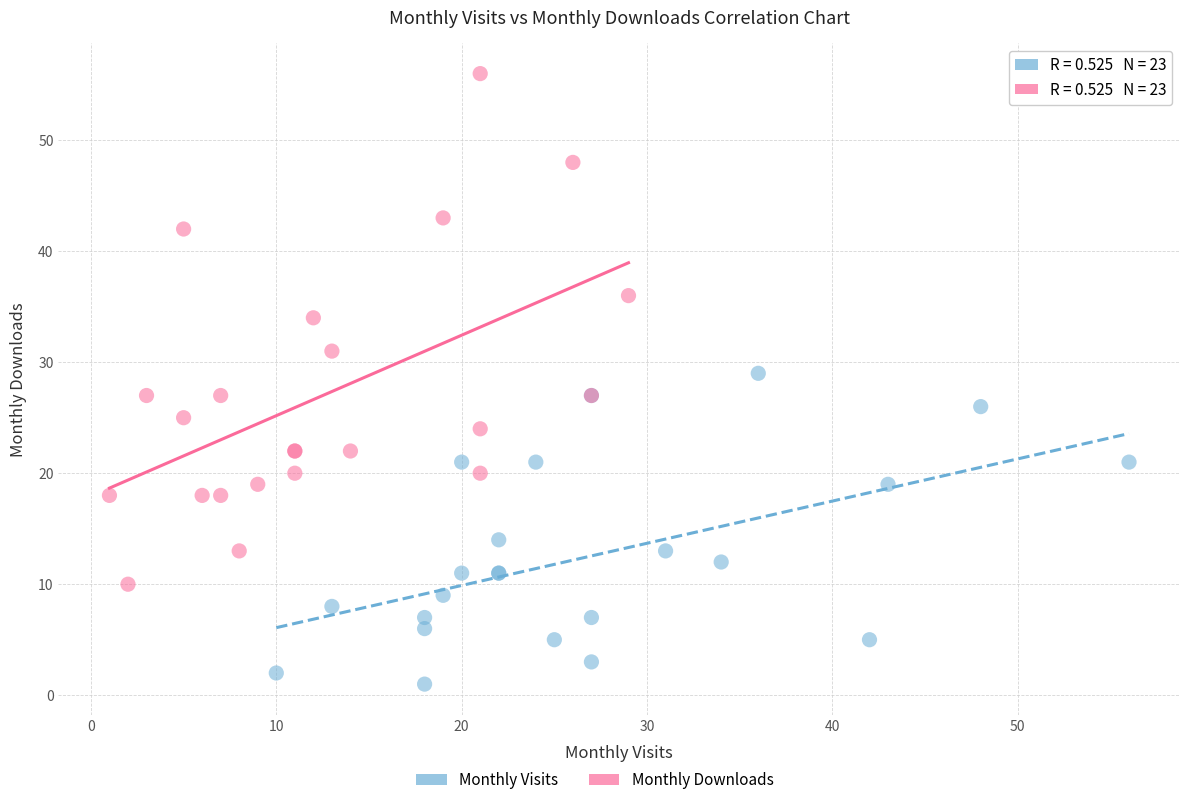

Which series contains the highest Y value?

Monthly Downloads